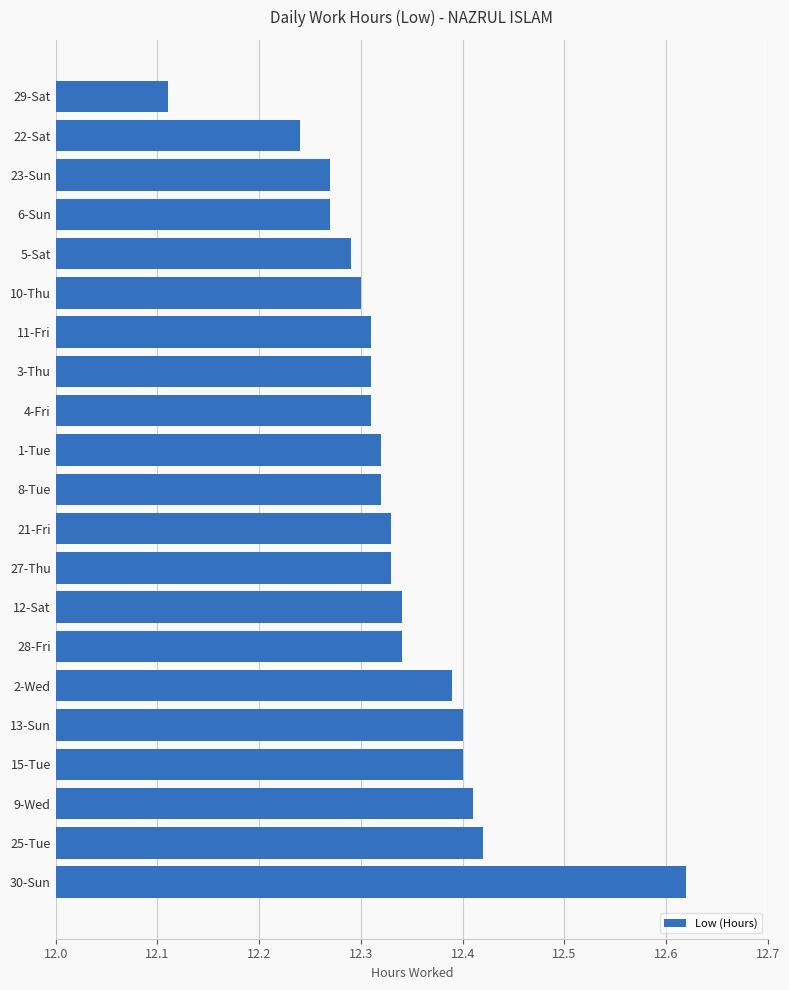

Where is the data nearest to the value 12?

29-Sat